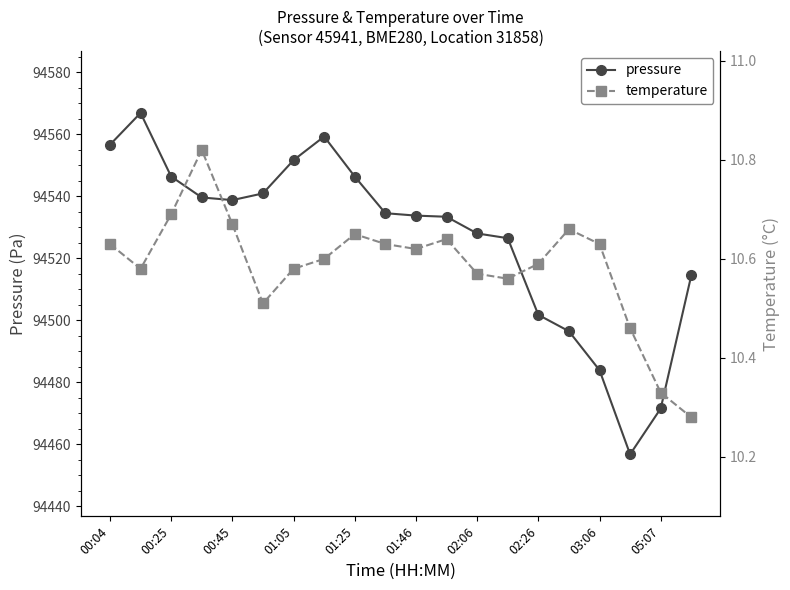

Does the chart have visible grid lines?

No